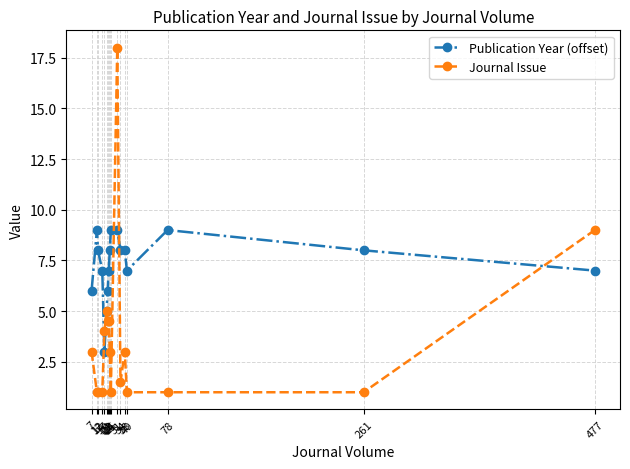

How many lines are shown in the chart?

2